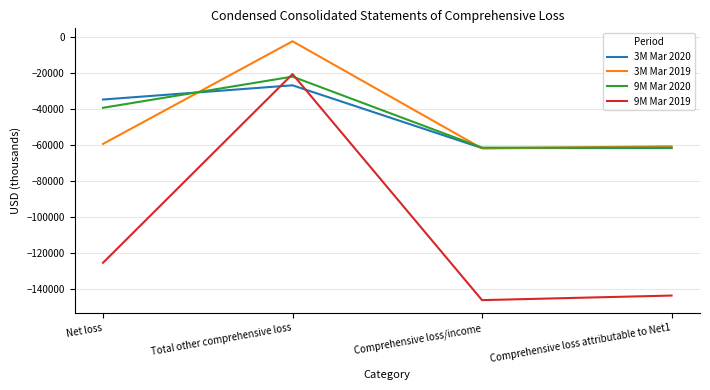

What is the difference between the highest and lowest values at Comprehensive loss/income?

84747